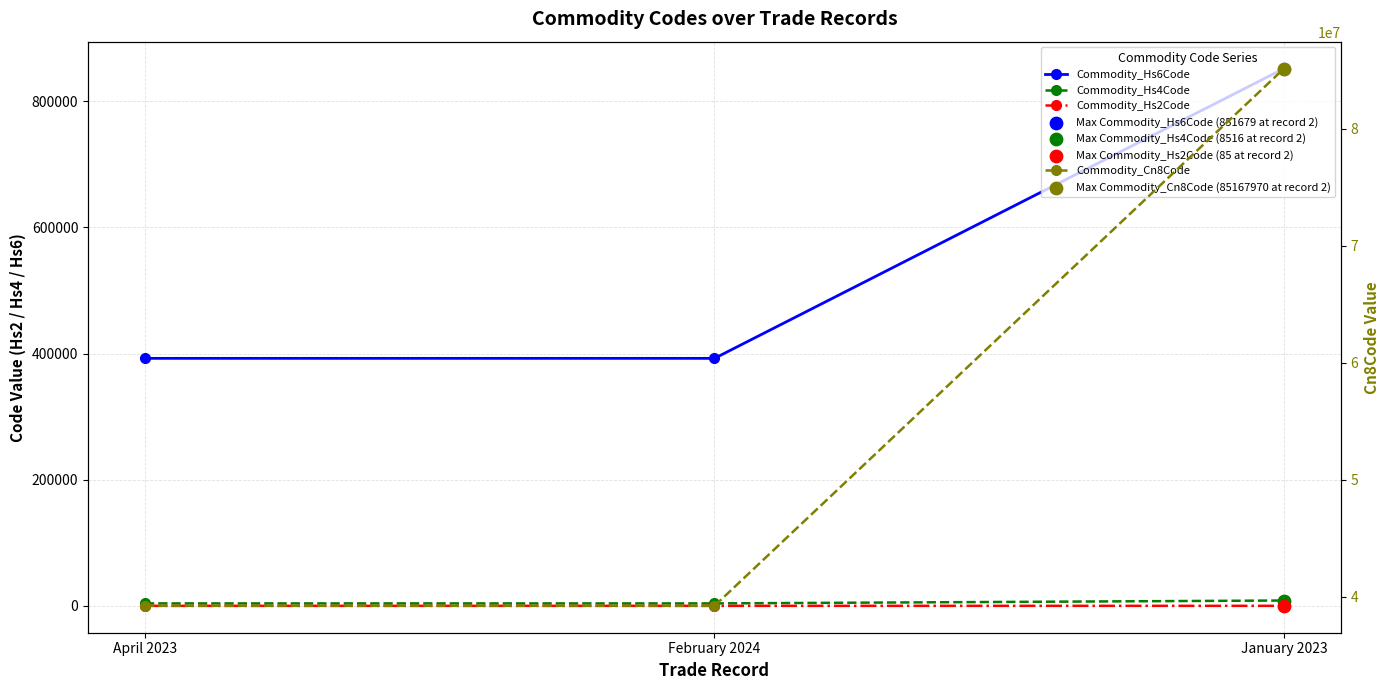

What are all the series names shown in the legend?

Commodity_Hs6Code, Commodity_Hs4Code, Commodity_Hs2Code, Commodity_Cn8Code